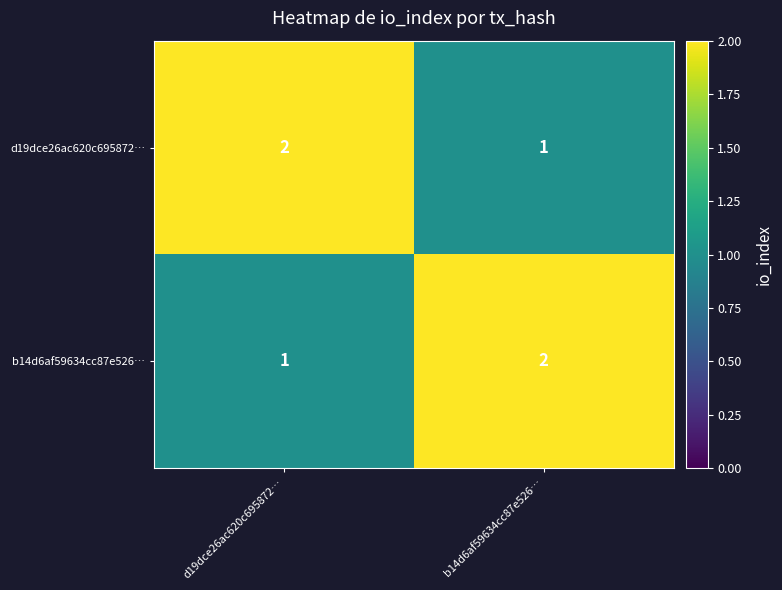

What is the sum of the d19dce26ac620c695872… values at b14d6af59634cc87e526… and d19dce26ac620c695872…?

3